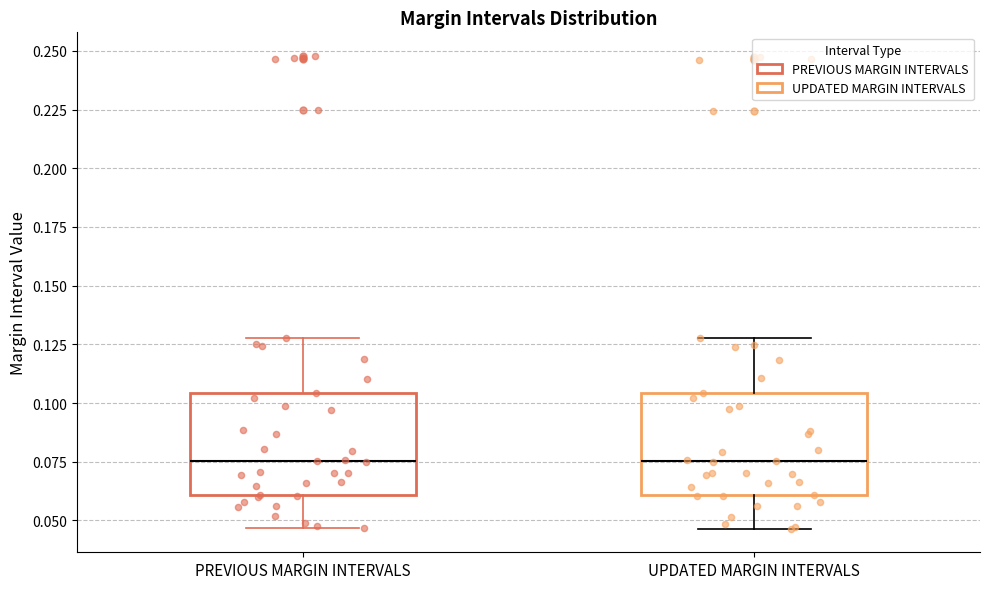

Reading left to right, transcribe this box plot: for each box, give where its median line is, the range the box spans, and where its two whiskers end, as read against the y-axis. The values are not printed on the chart, so give them approximately, as read against the axis.

PREVIOUS MARGIN INTERVALS: median 0.075, box 0.060 to 0.105, whiskers 0.045 to 0.130
UPDATED MARGIN INTERVALS: median 0.075, box 0.060 to 0.105, whiskers 0.045 to 0.130